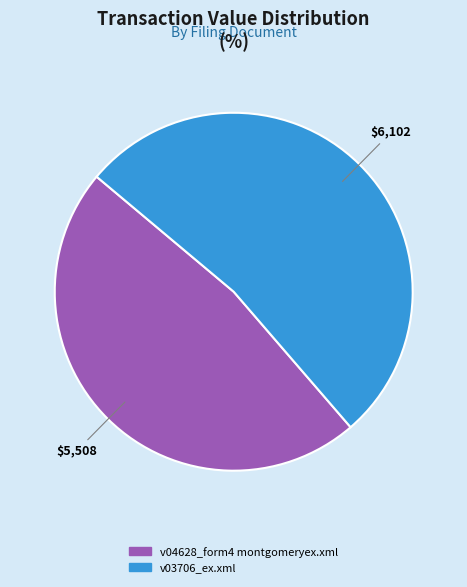

Which slice is the smallest?

$5,508